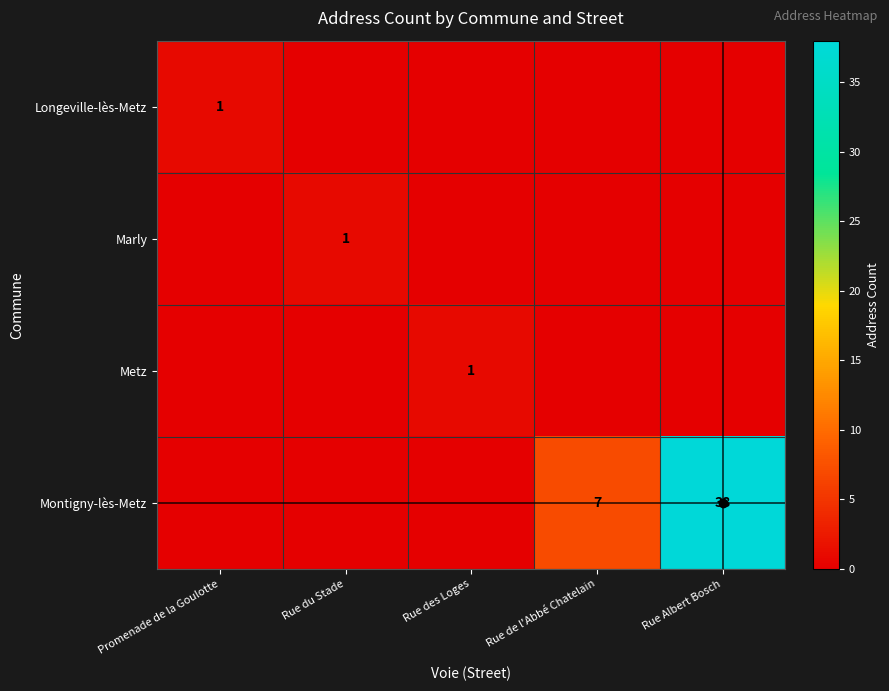

Is it true that Marly equals 1 at Rue du Stade?

True